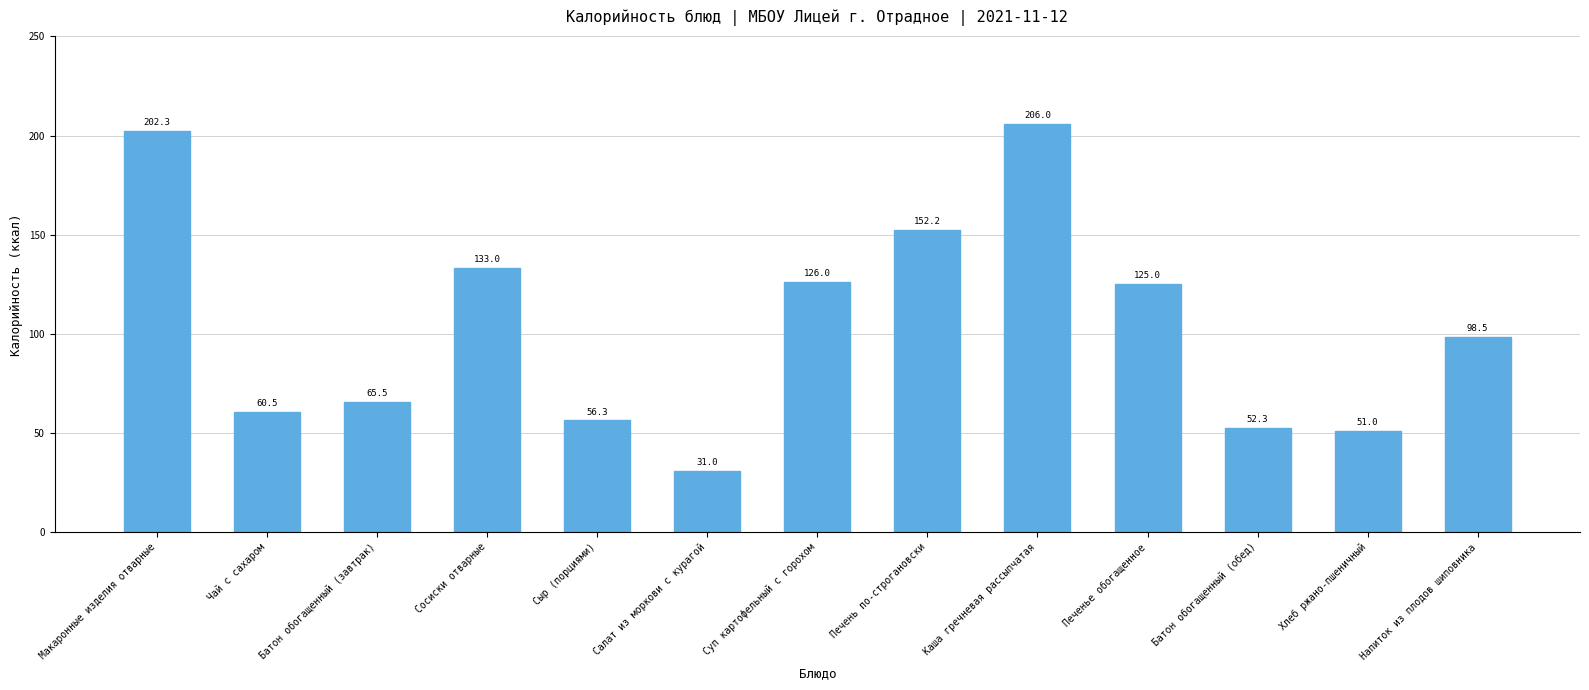

What position from the left is Напиток из плодов шиповника?

13